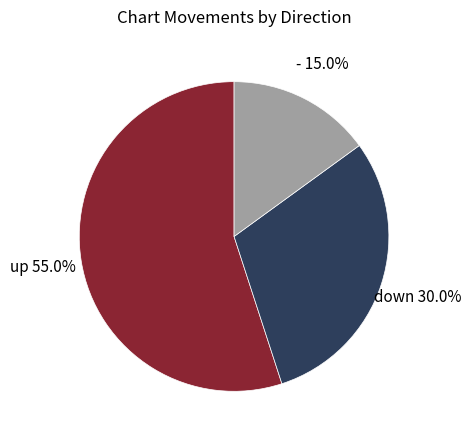

Does any single category account for the majority?

Yes